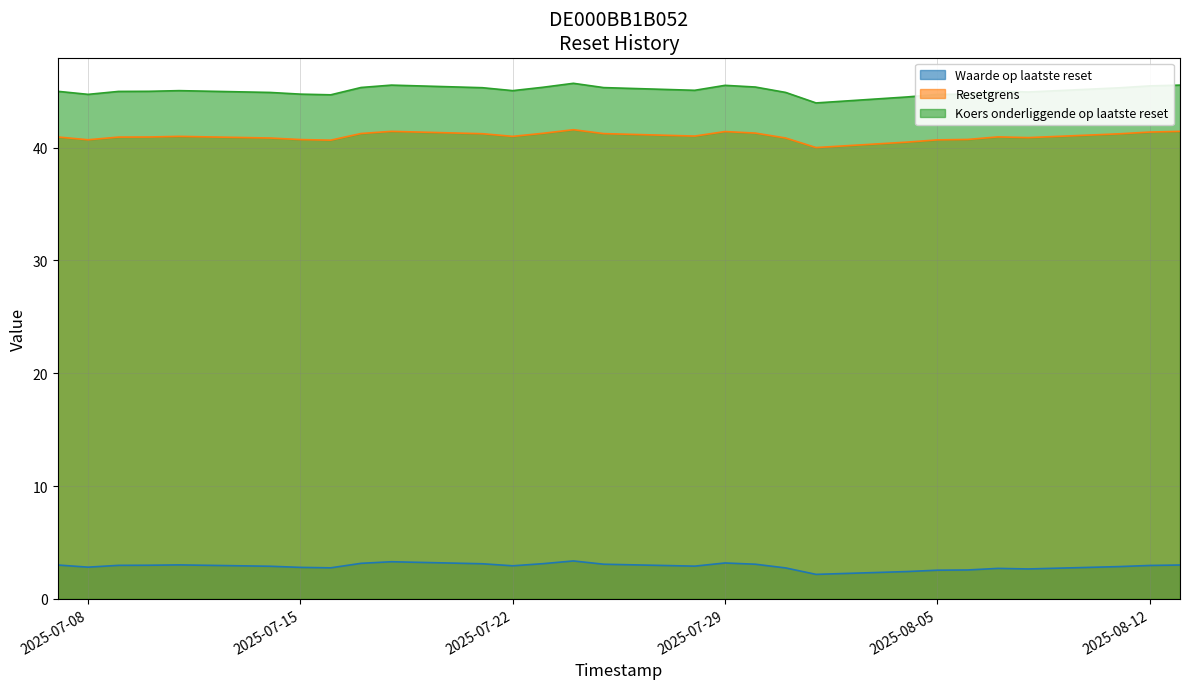

At which label is Koers onderliggende op laatste reset closest to 44?

2025-08-01